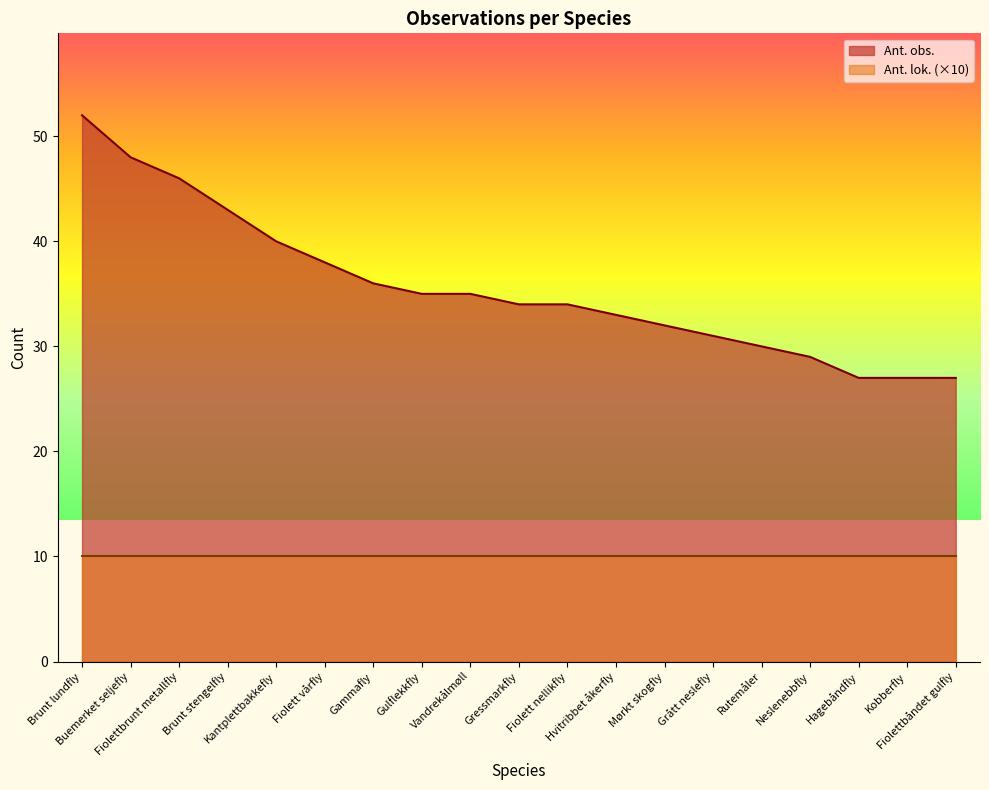

What is the label of the 13th point from the left?

Mørkt skogfly